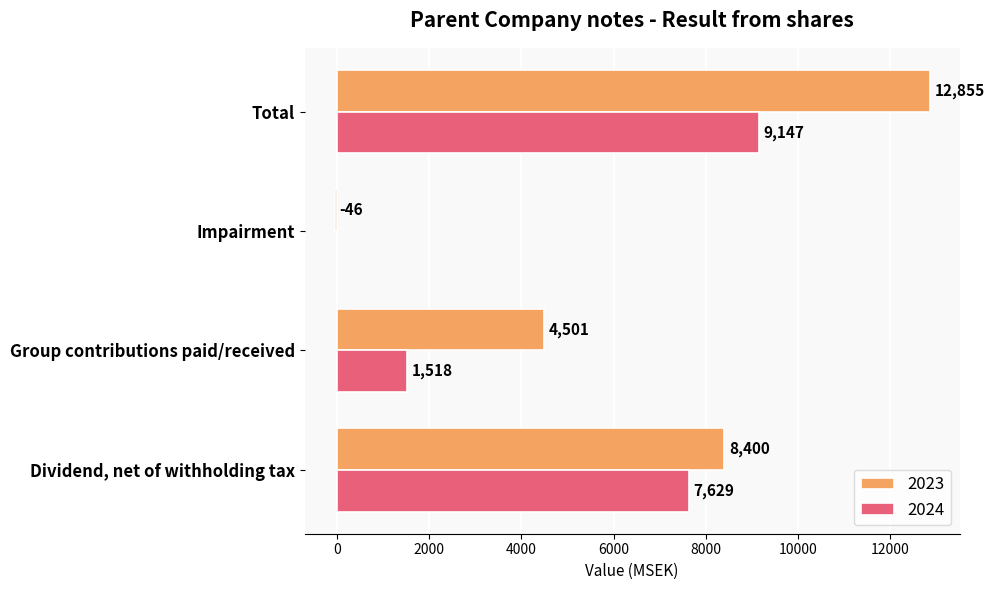

At which category is the sum across all series the highest?

Total